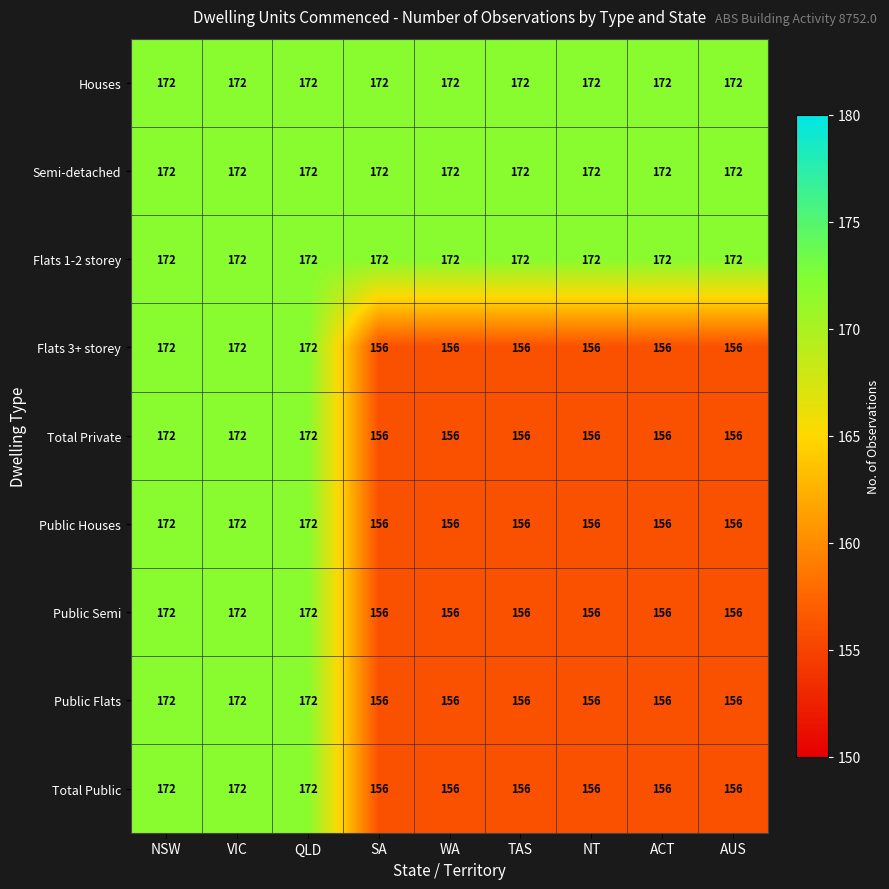

Count the Public Flats values in the range 156 to 172.

9